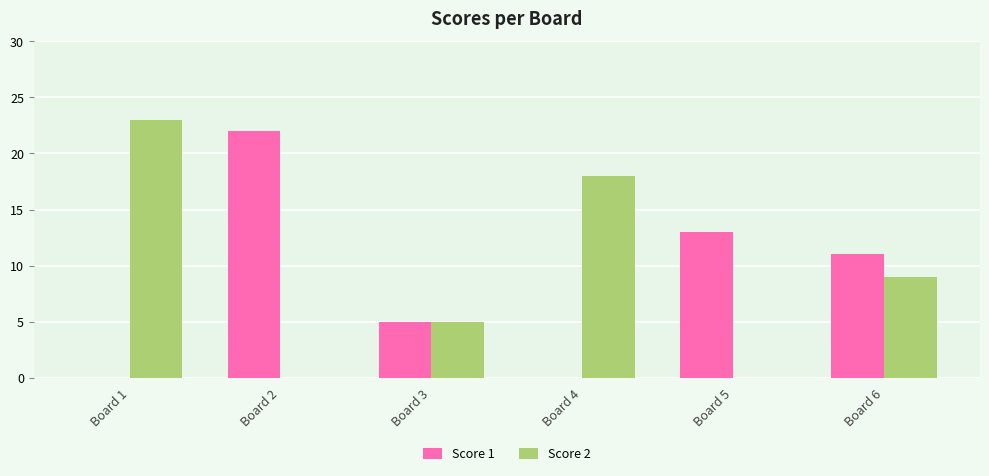

Reading left to right, list all the values displayed in this chart.

Score 1: 0	22	5	0	13	11
Score 2: 23	0	5	18	0	9